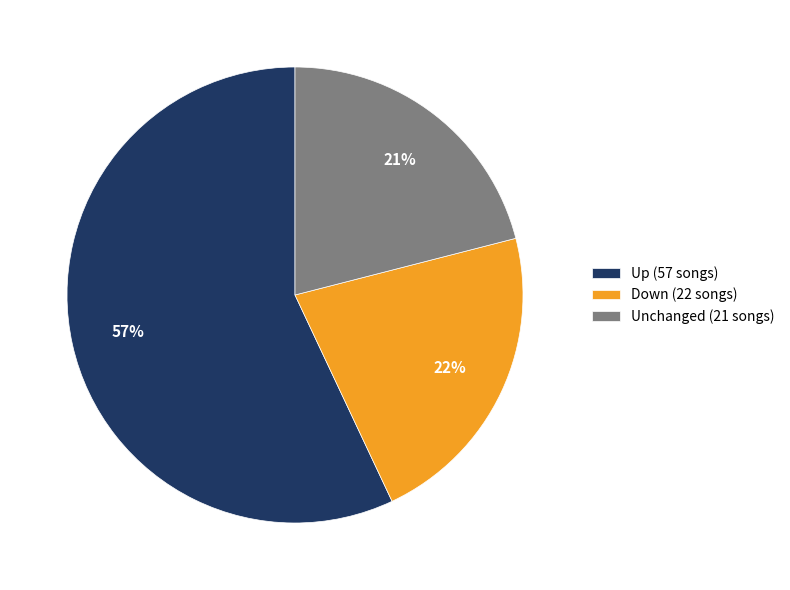

Which slice is the smallest?

Unchanged (21 songs)